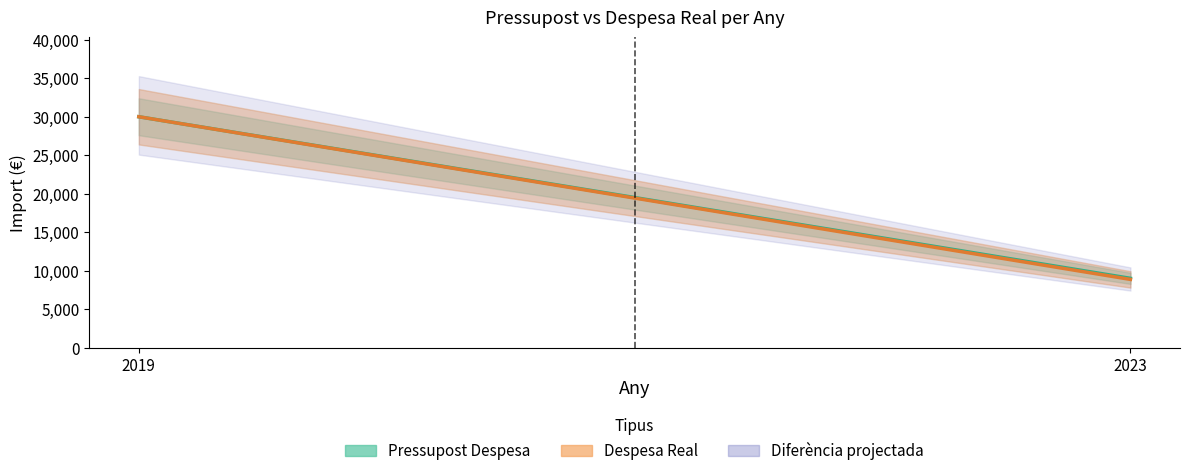

Rank the categories by Pressupost Despesa value from highest to lowest.

2019, 2023